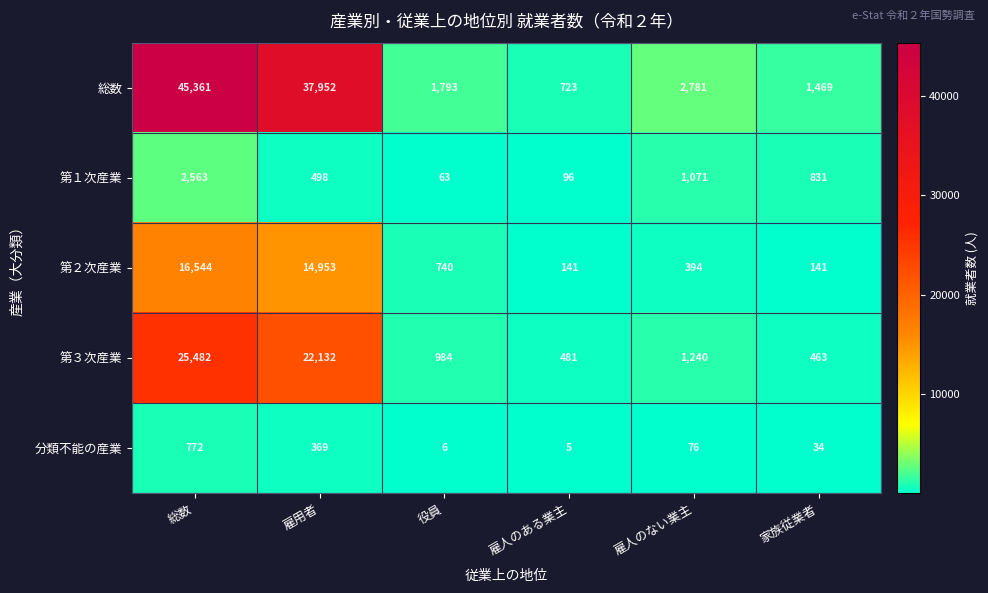

Read the 第３次産業 value at 役員.

984